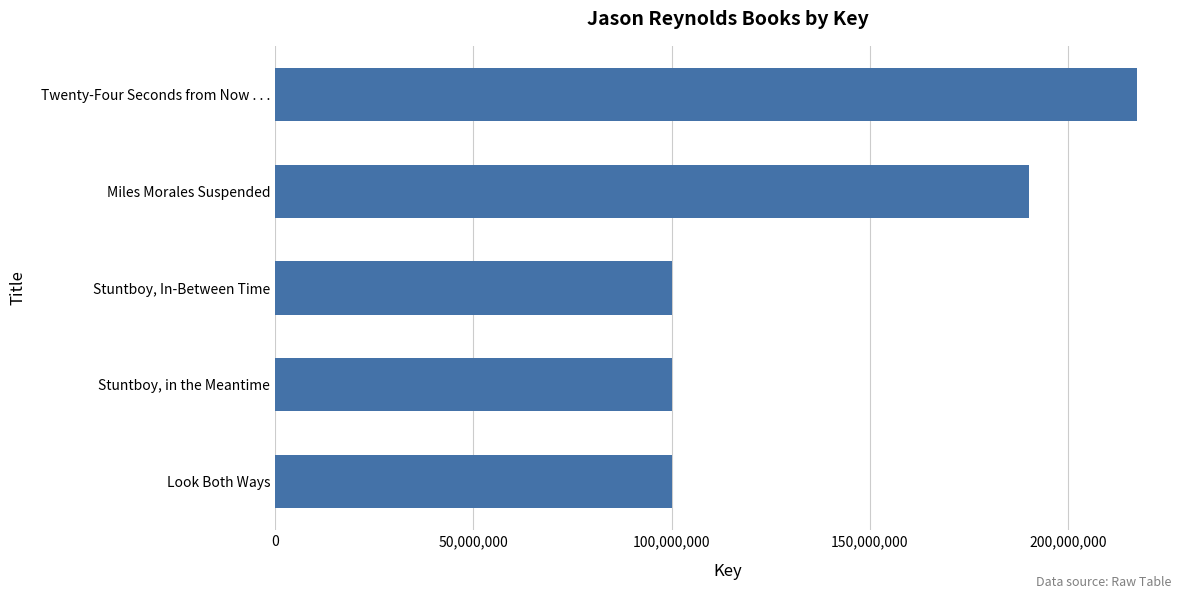

What is the ratio of the value at Twenty-Four Seconds from Now . . . to the value at Look Both Ways?

2.2